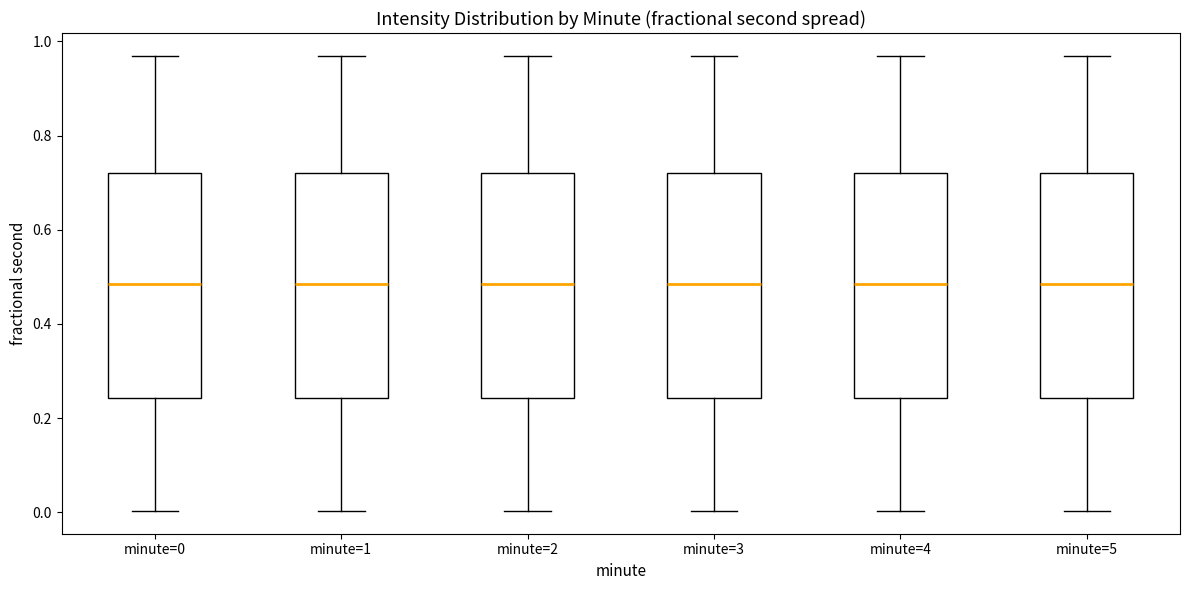

Reading left to right, read every box against the y-axis: the position of its median line, the range the box covers, and the ends of its whiskers. The values are not printed on the chart, so give them approximately, as read against the axis.

minute=0: median 0.48, box 0.24 to 0.72, whiskers 0.00 to 0.96
minute=1: median 0.48, box 0.24 to 0.72, whiskers 0.00 to 0.96
minute=2: median 0.48, box 0.24 to 0.72, whiskers 0.00 to 0.96
minute=3: median 0.48, box 0.24 to 0.72, whiskers 0.00 to 0.96
minute=4: median 0.48, box 0.24 to 0.72, whiskers 0.00 to 0.96
minute=5: median 0.48, box 0.24 to 0.72, whiskers 0.00 to 0.96